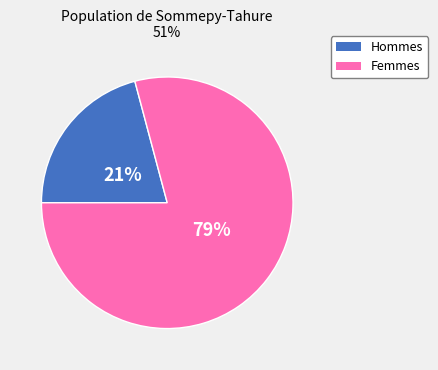

Is there a majority slice in this chart?

Yes